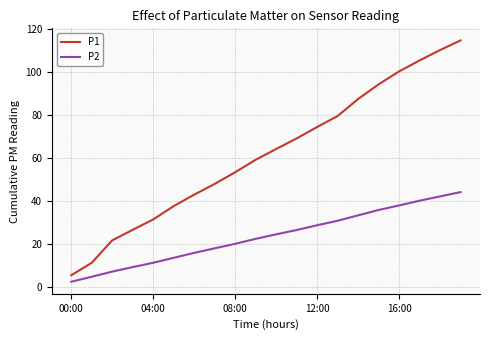

What is the minimum value shown in the chart?

2.6